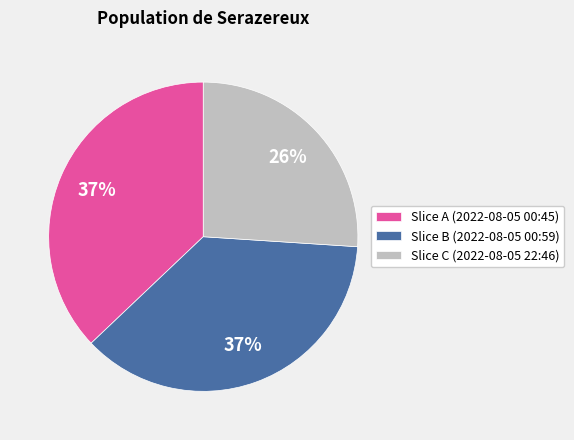

What is the ratio of the value at Slice B (2022-08-05 00:59) to the value at Slice C (2022-08-05 22:46)?

1.4